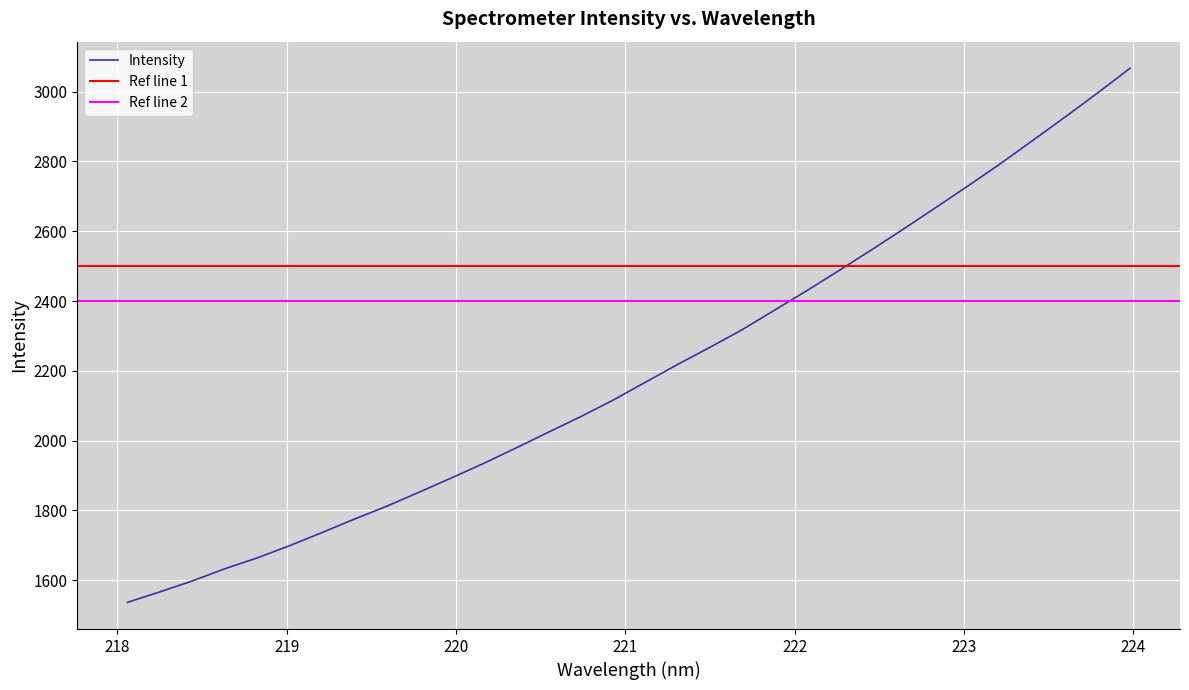

What is the minimum value for Intensity?

1536.8